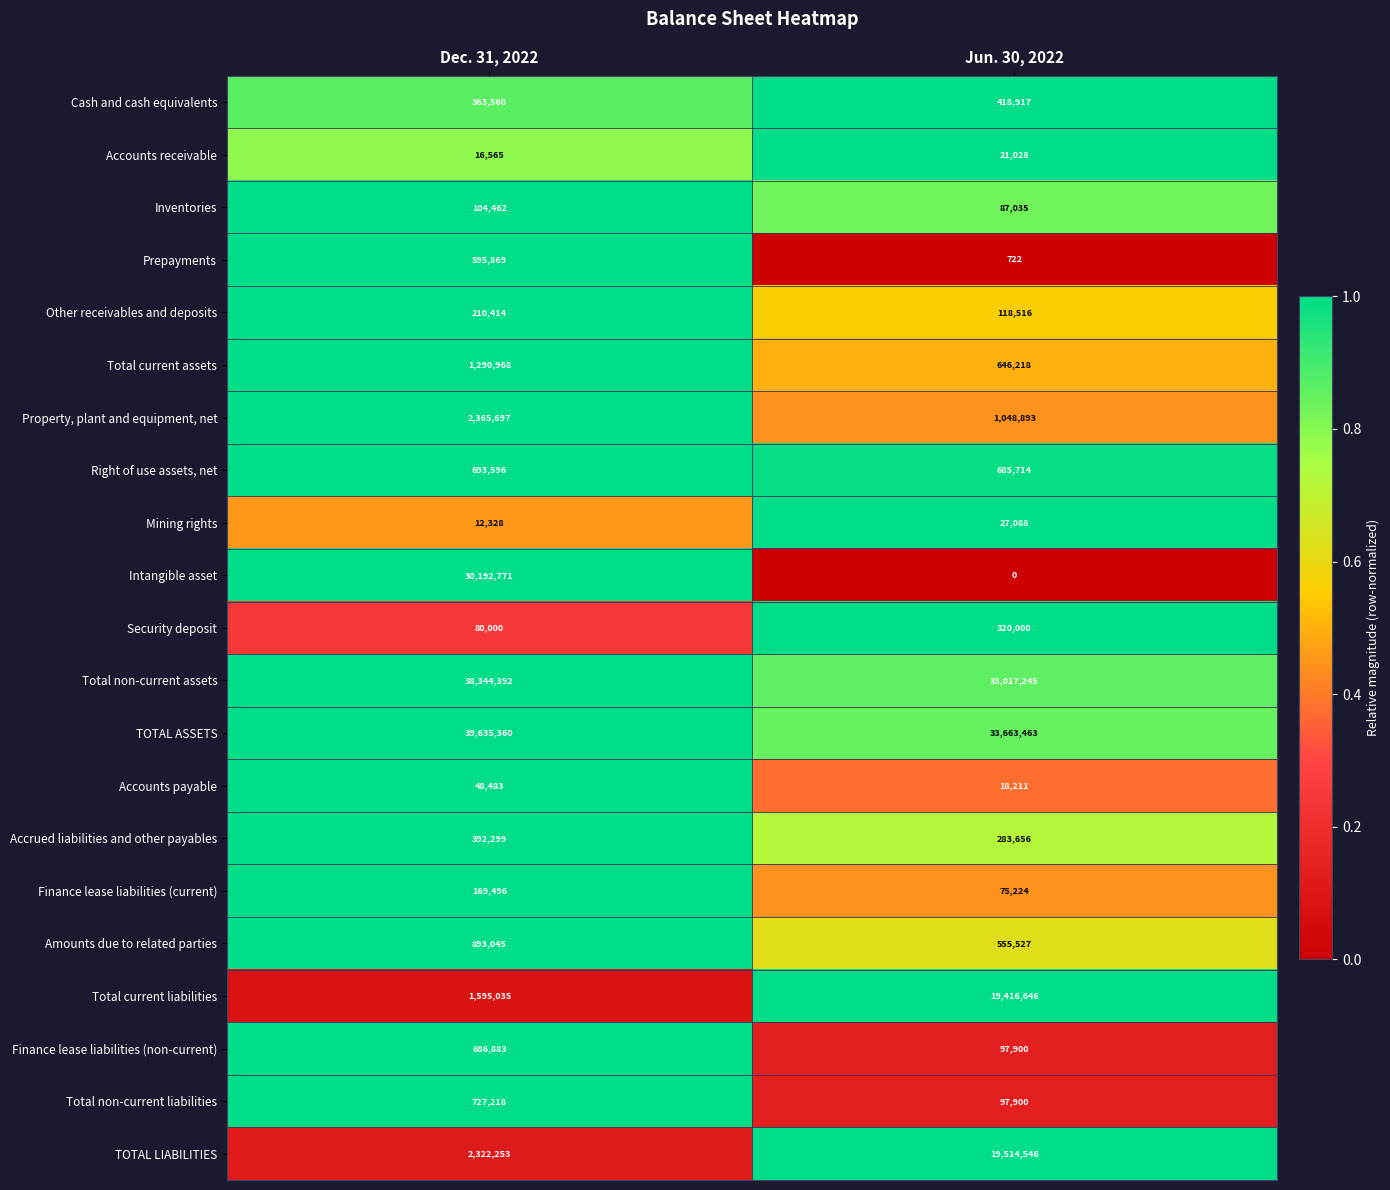

Which category has the lowest value across all series?

Jun. 30, 2022